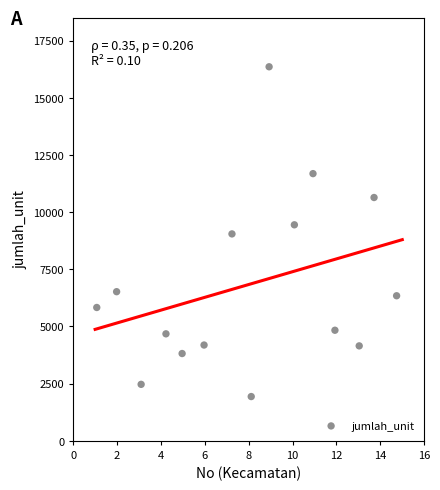

What is the range of Y values (max minus min)?

14417.8